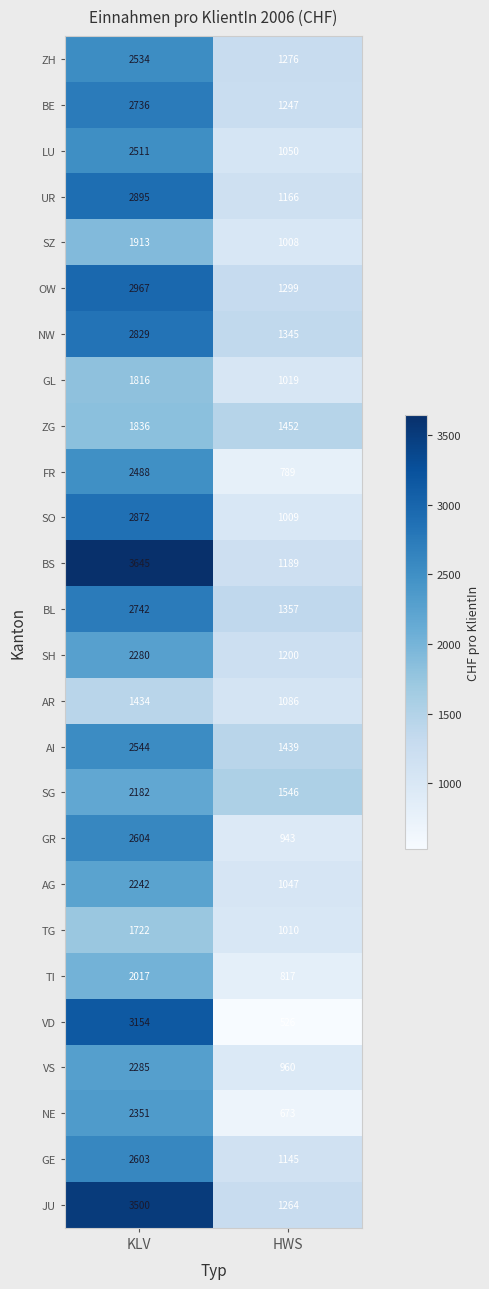

Which series has the largest total across all categories?

BS